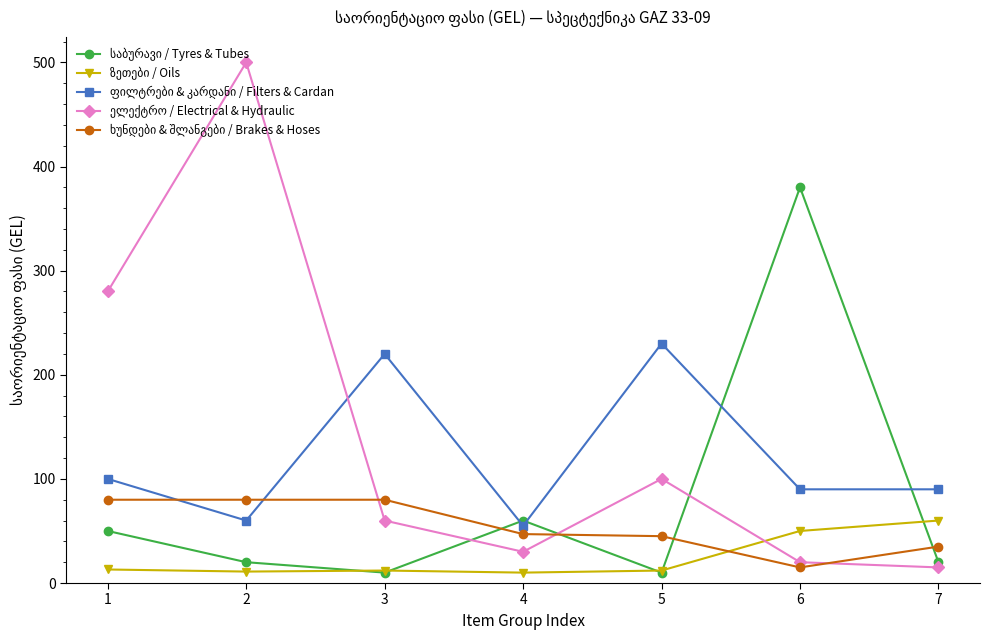

What is the greatest value displayed?

500